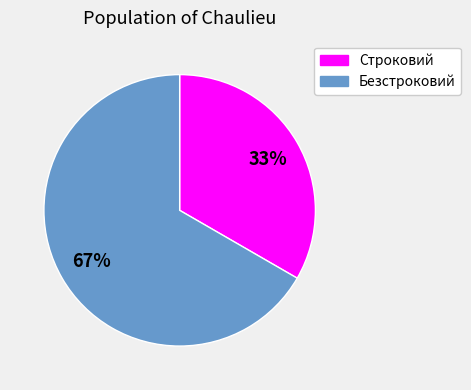

Which category has the smallest portion of the pie?

Строковий